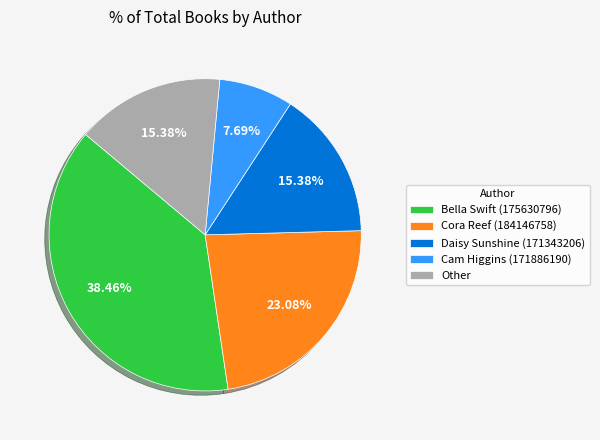

What is the ratio of the value at Cora Reef (184146758) to the value at Daisy Sunshine (171343206)?

1.5